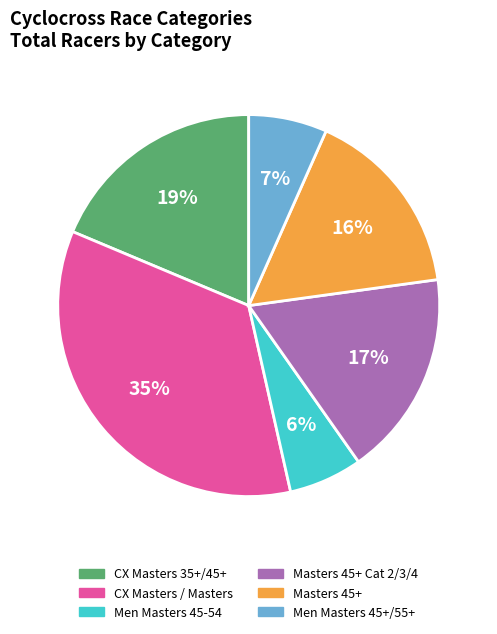

Is there a majority slice in this chart?

No